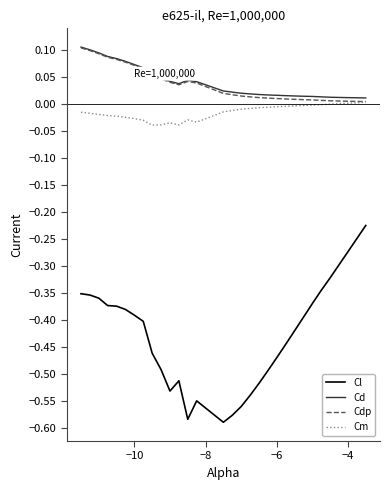

True or false: Cdp and Cl cross at least once.

False